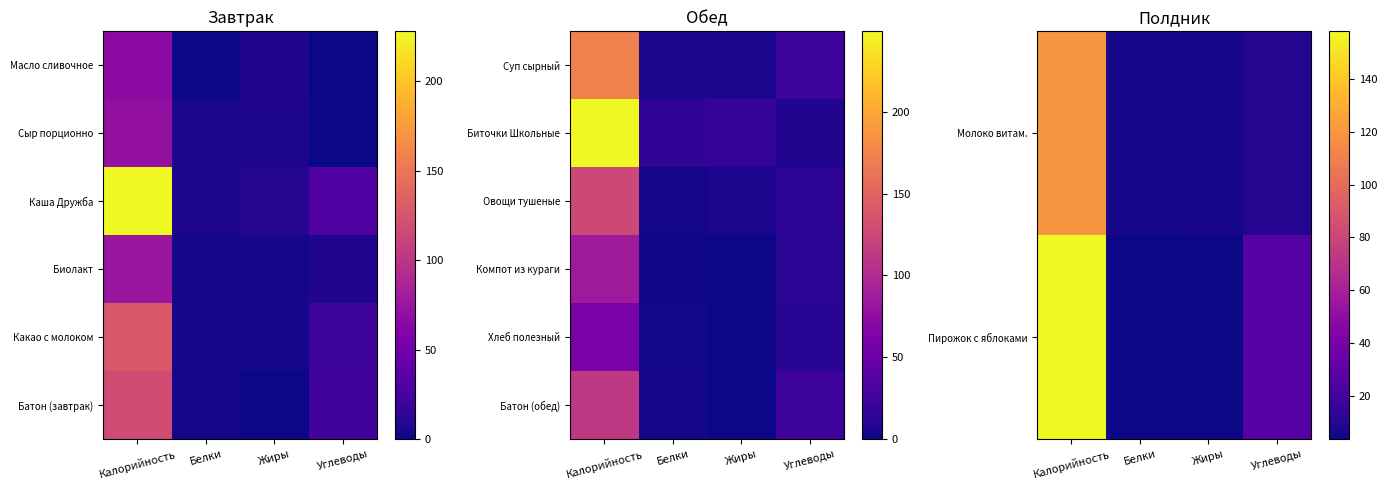

List the labels in order of Молоко витам. value, smallest first.

Белки, Жиры, Углеводы, Калорийность